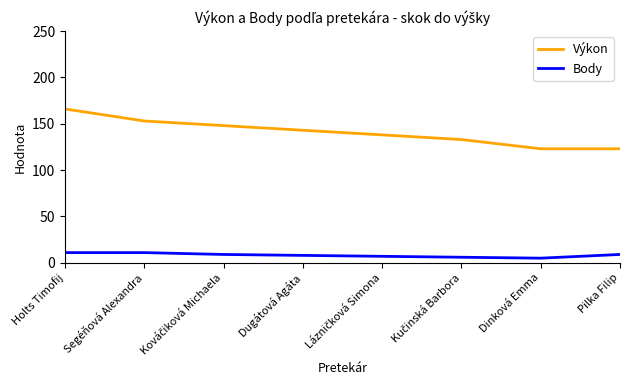

What position from the right is Holts Timofij?

8